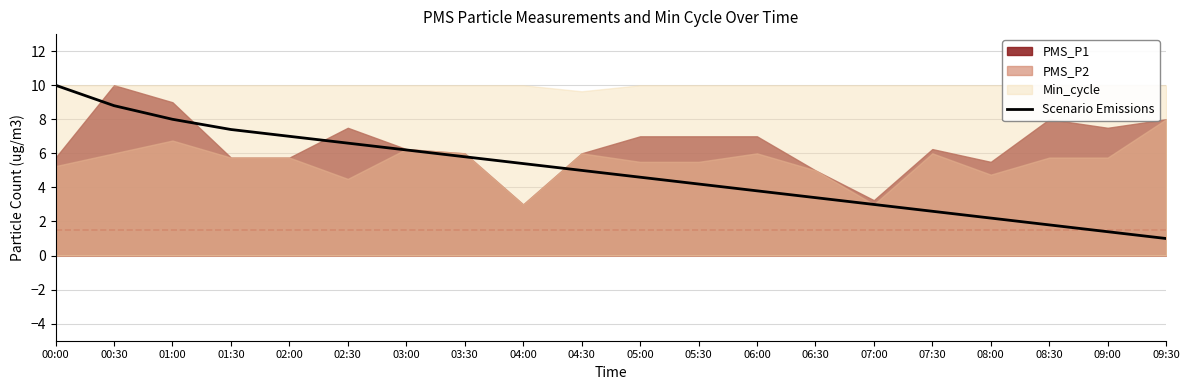

The chart shows a value of 2.2 at 06:00. True or false?

False